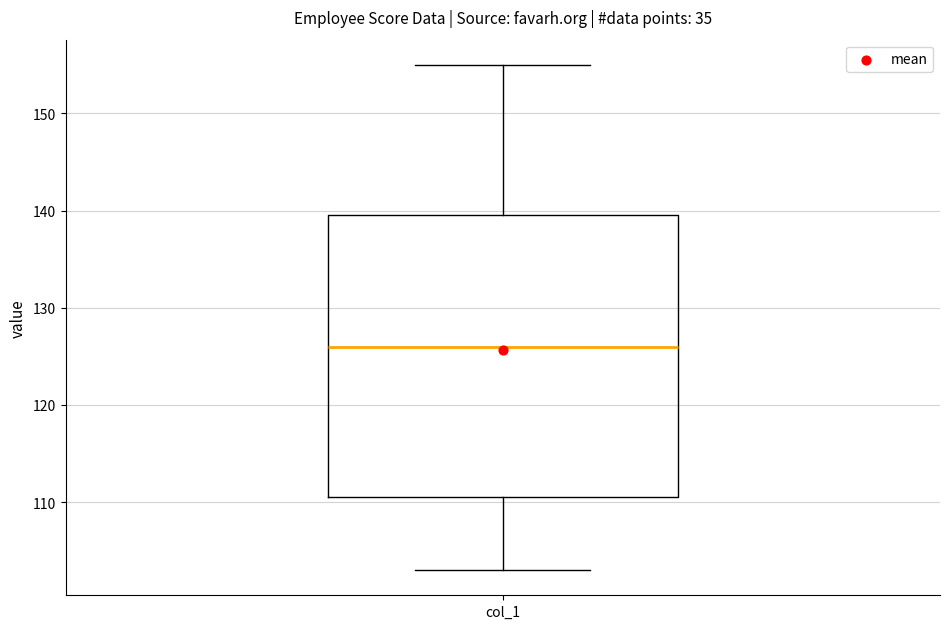

Transcribe this box plot: give where the median line is, the range the box spans, and where the two whiskers end, as read against the y-axis. The values are not printed on the chart, so give them approximately, as read against the axis.

median 126, box 111 to 140, whiskers 103 to 155